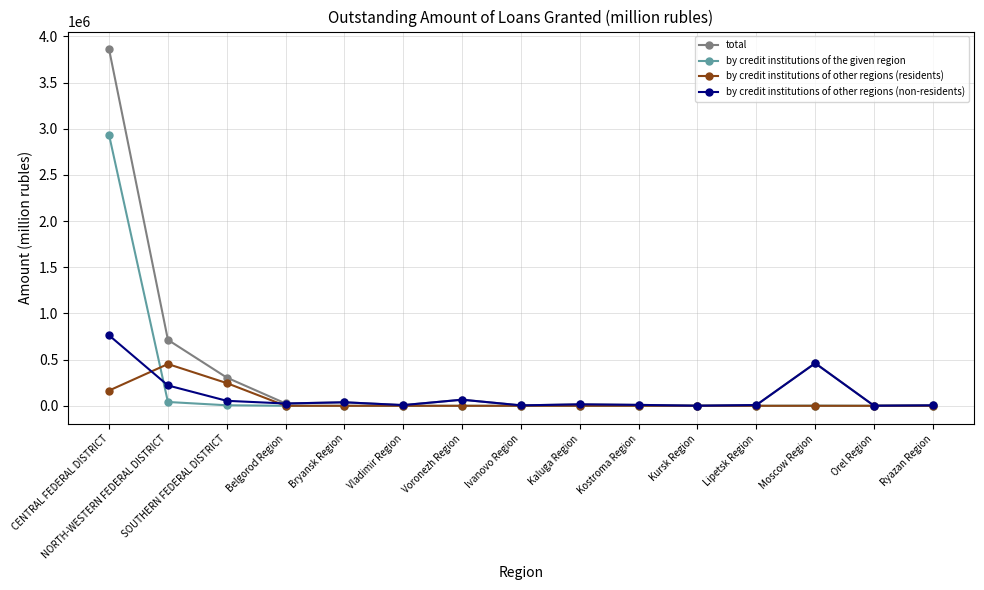

What position from the left is NORTH-WESTERN FEDERAL DISTRICT?

2